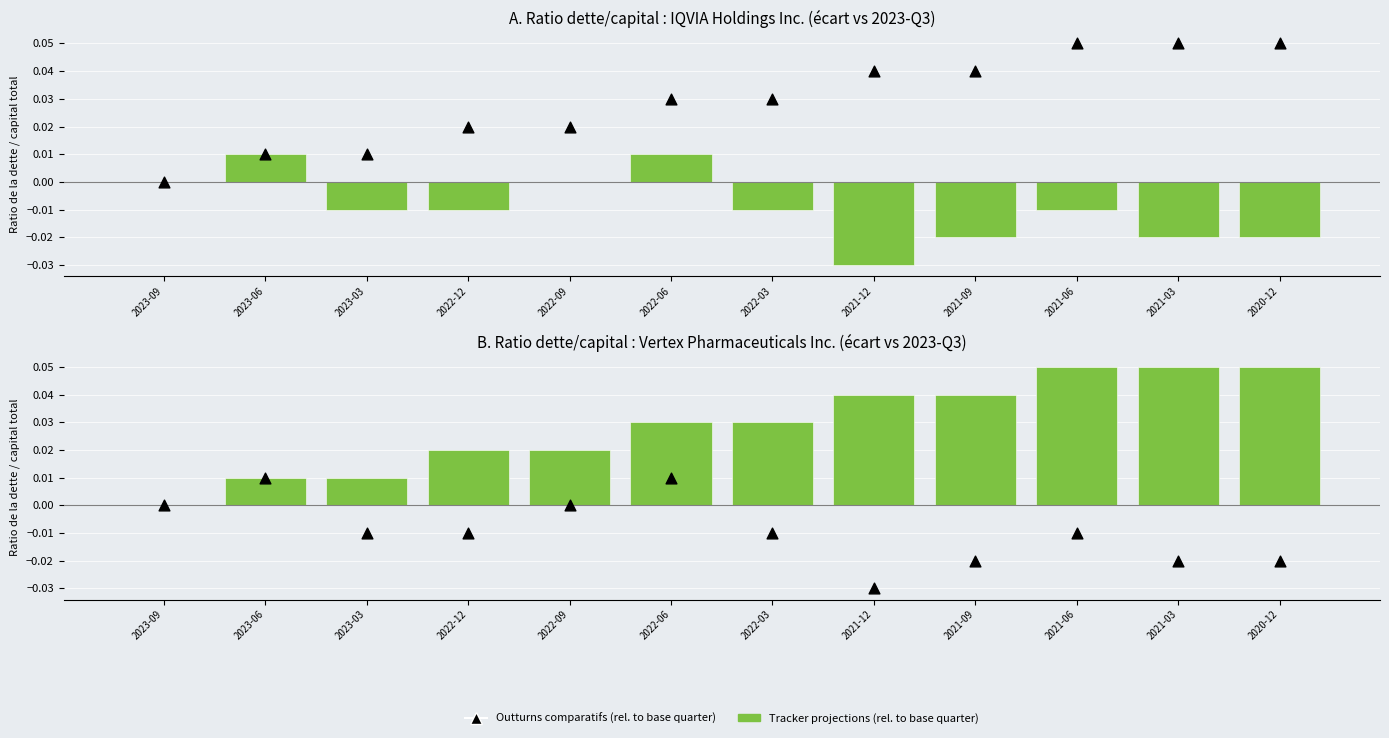

Which series contains the lowest Y value?

Outturns comparatifs (rel. to base quarter)